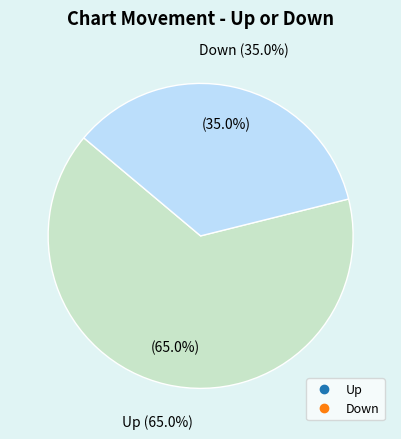

How many segments does this pie chart have?

2